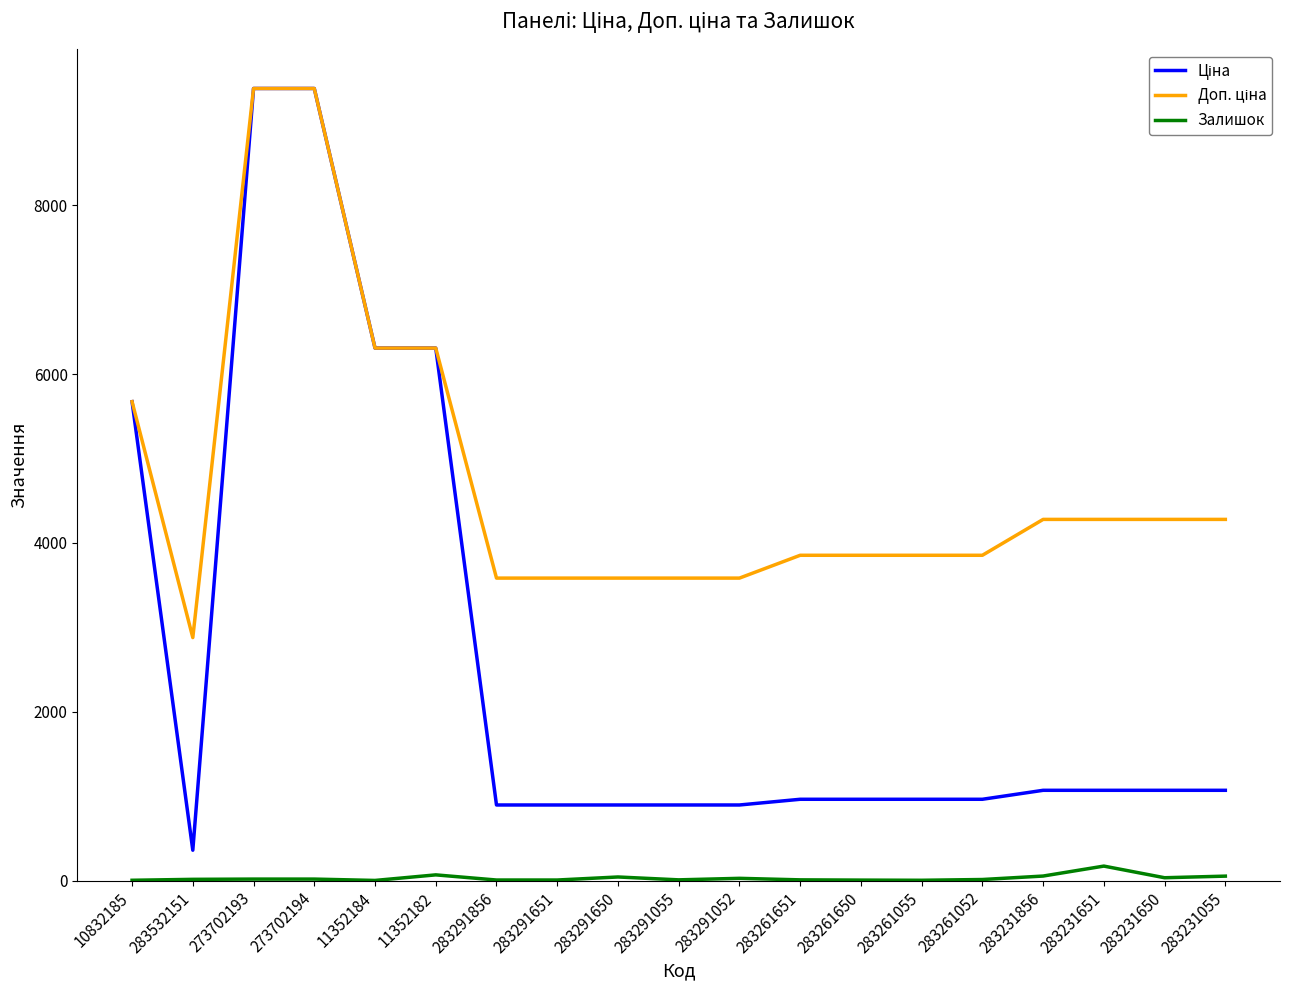

At how many categories does at least one series exceed 9153?

2